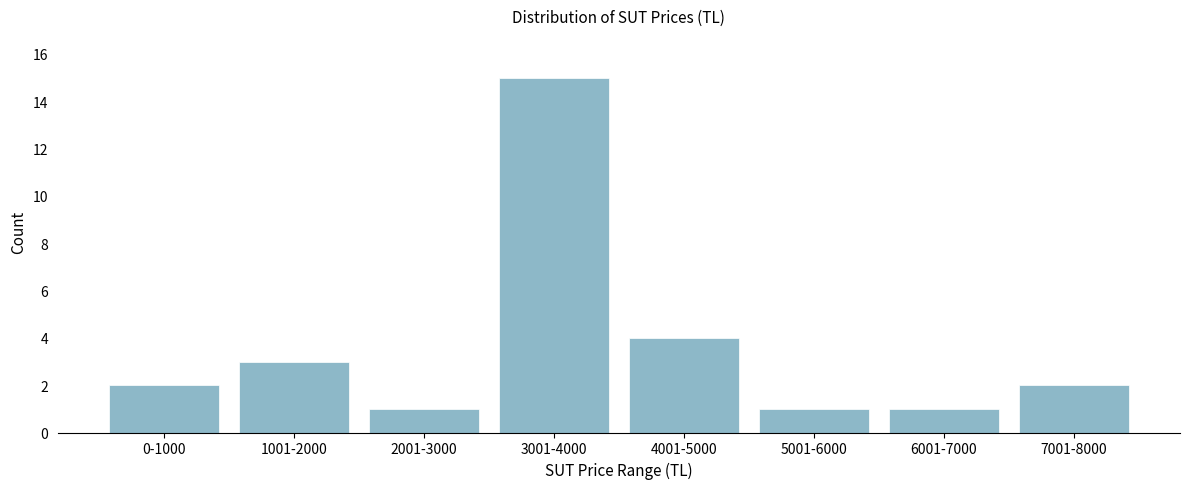

Reading left to right, extract all data points from this chart.

0-1000=2	1001-2000=3	2001-3000=1	3001-4000=15	4001-5000=4	5001-6000=1	6001-7000=1	7001-8000=2